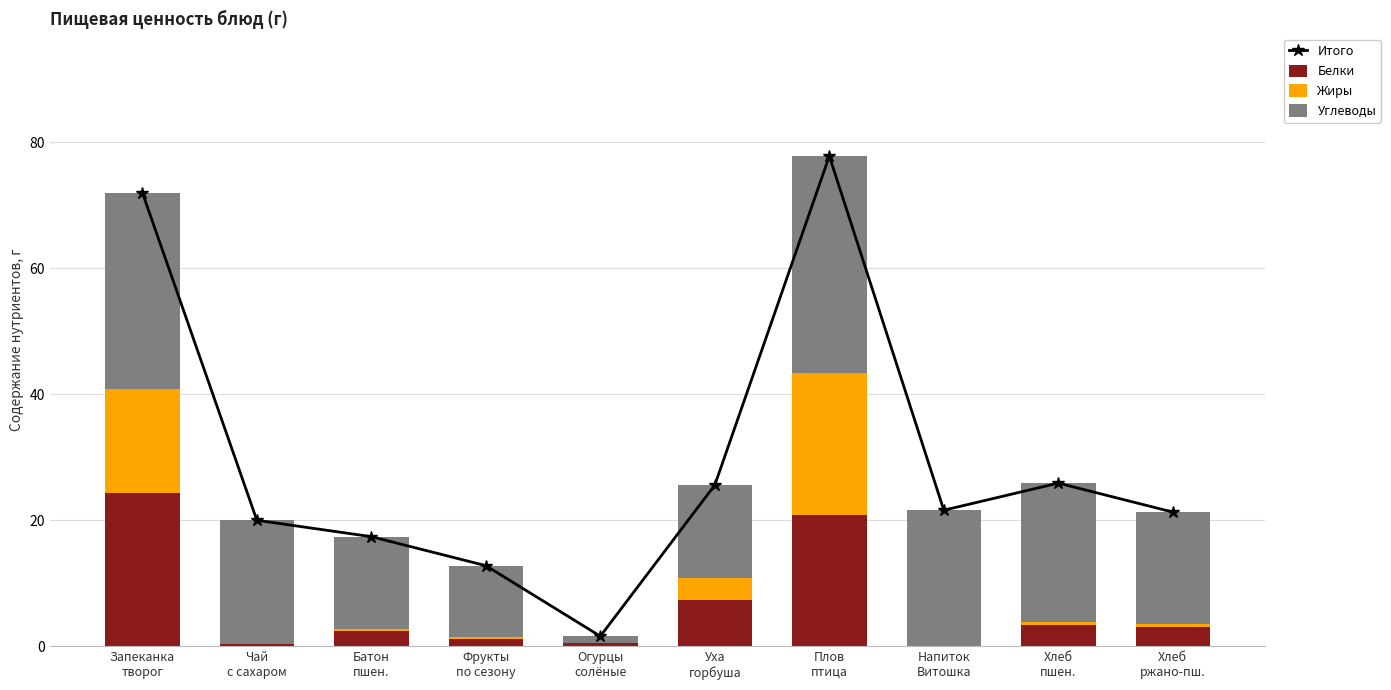

The Белки series shows 24.4 at Запеканка
творог. True or false?

True